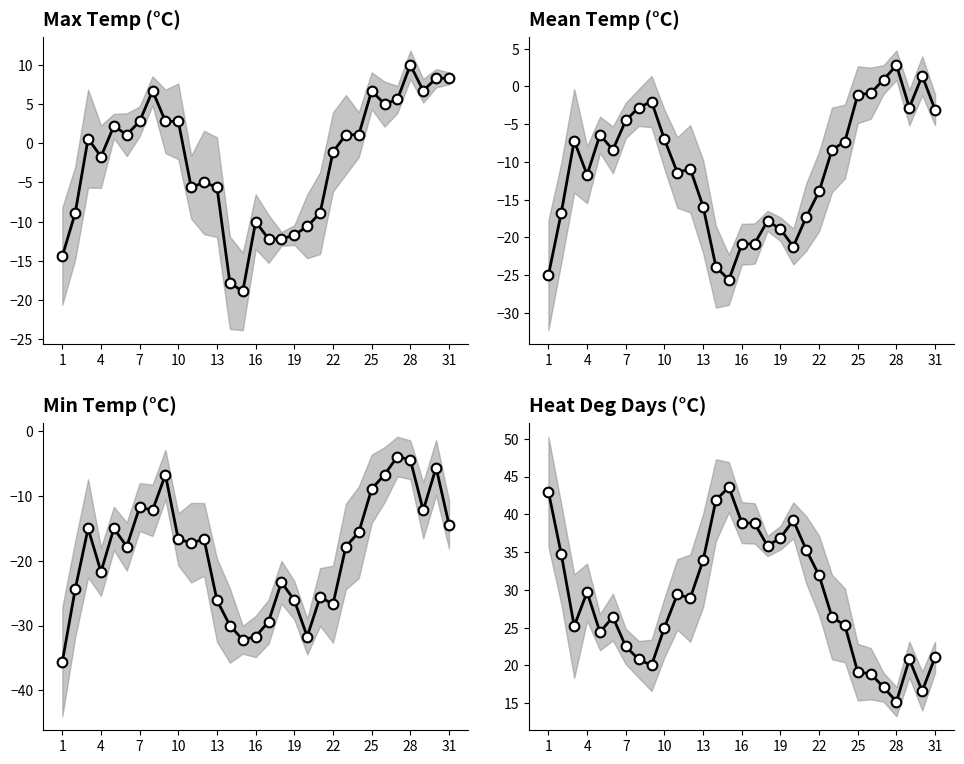

In Heat Deg Days (°C), how many points are lower than both neighbors (excluding endpoints)?

7